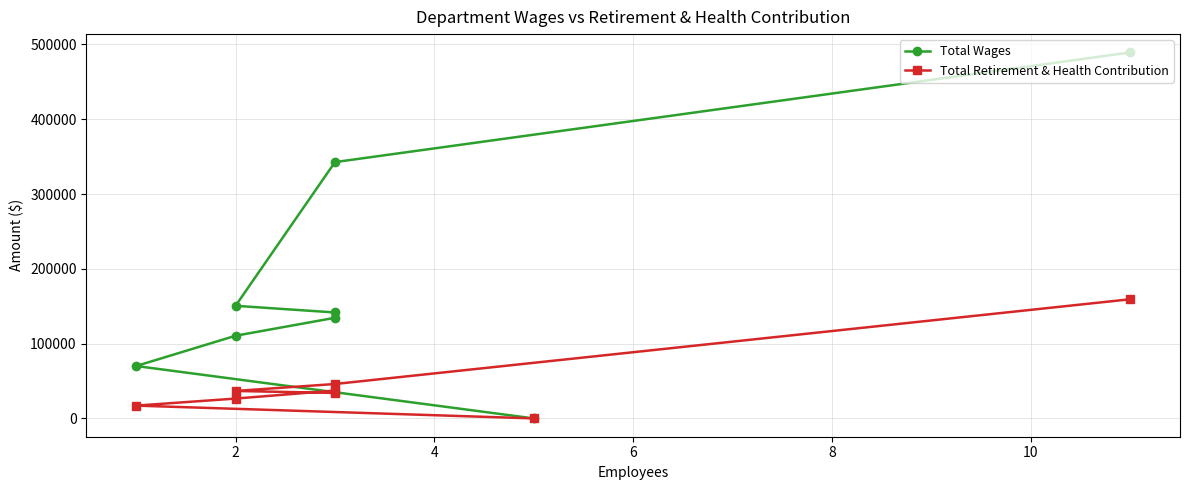

Rank the series at 2 from lowest to highest value.

Total Retirement & Health Contribution, Total Wages